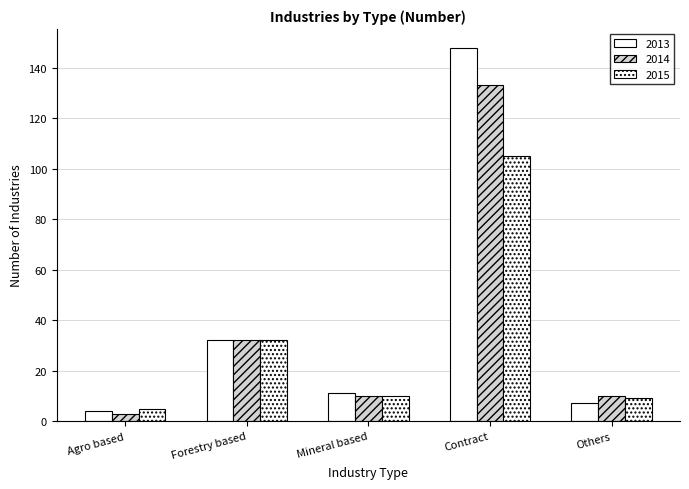

Which has a higher value, Forestry based or Agro based?

Forestry based